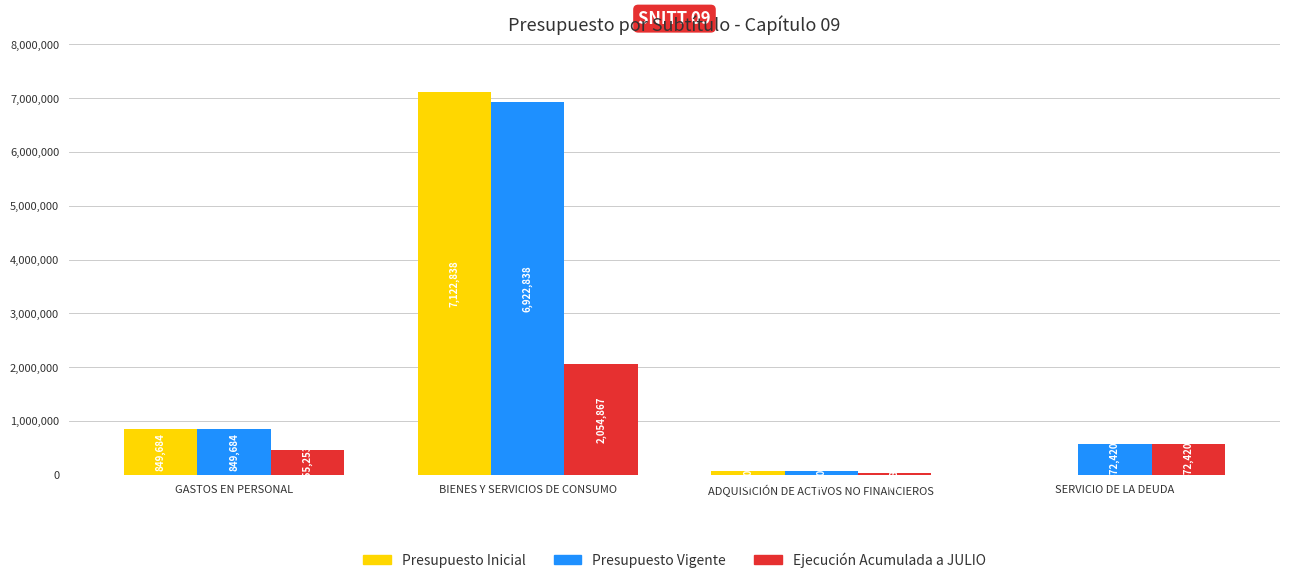

The value of Ejecución Acumulada a JULIO at GASTOS EN PERSONAL is 455253. True or false?

True